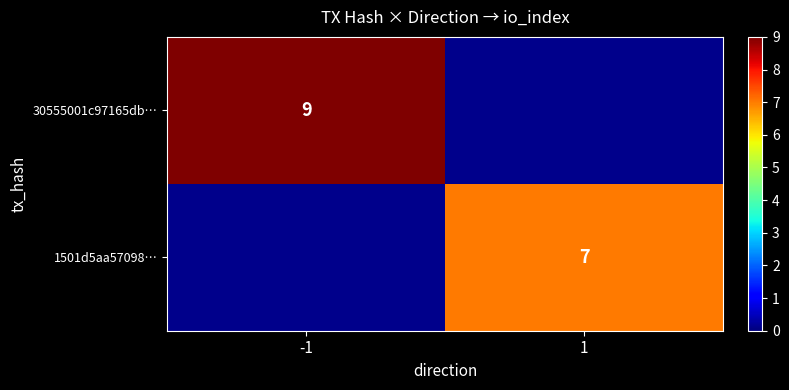

Is the value of 30555001c97165db… at -1 greater than the value of 1501d5aa57098… at 1?

Yes